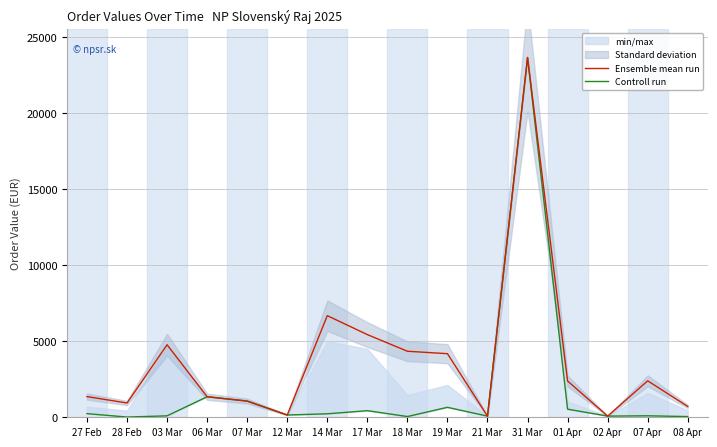

Which has a higher value, 07 Mar or 19 Mar?

19 Mar